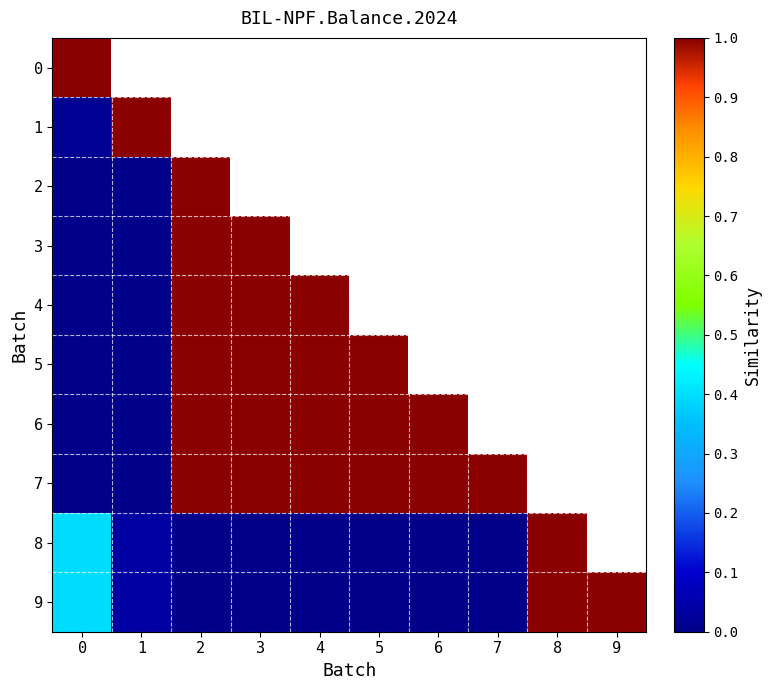

What is the difference between the maximum and minimum values in the 8 series?

1.0